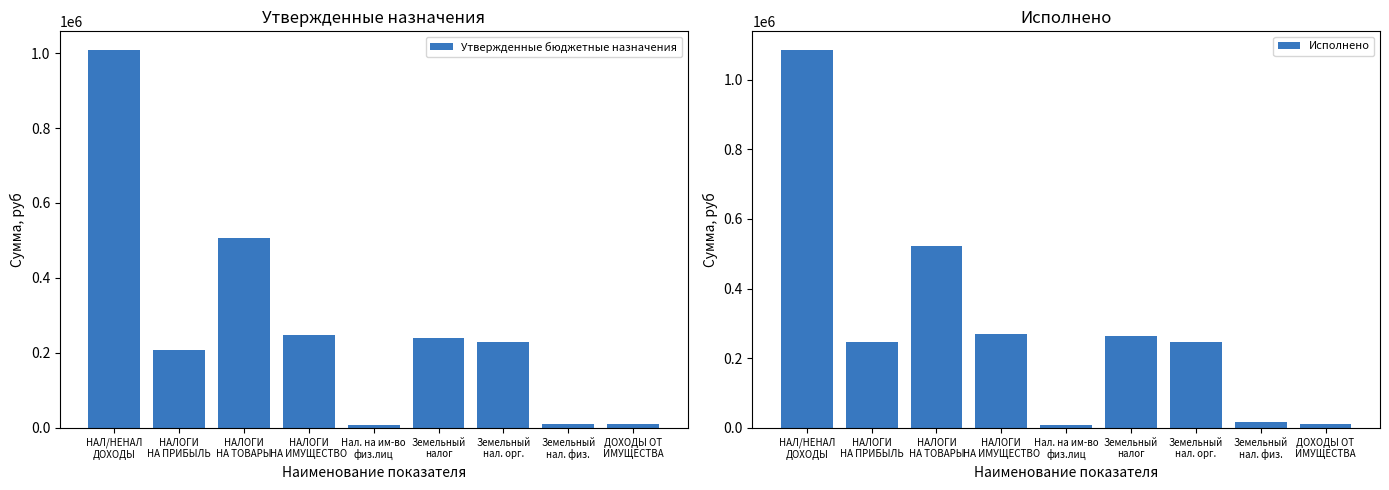

True or false: Утвержденные бюджетные назначения has a value of 248000.0 at НАЛОГИ
НА ИМУЩЕСТВО.

True